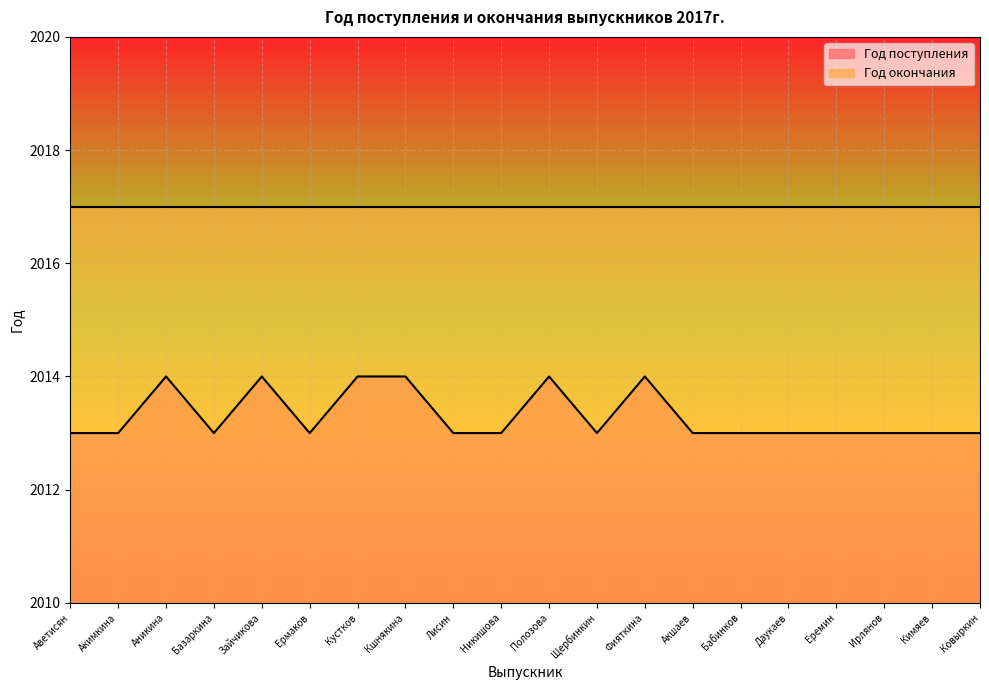

True or false: the data shows 3448 at Акимкина.

False